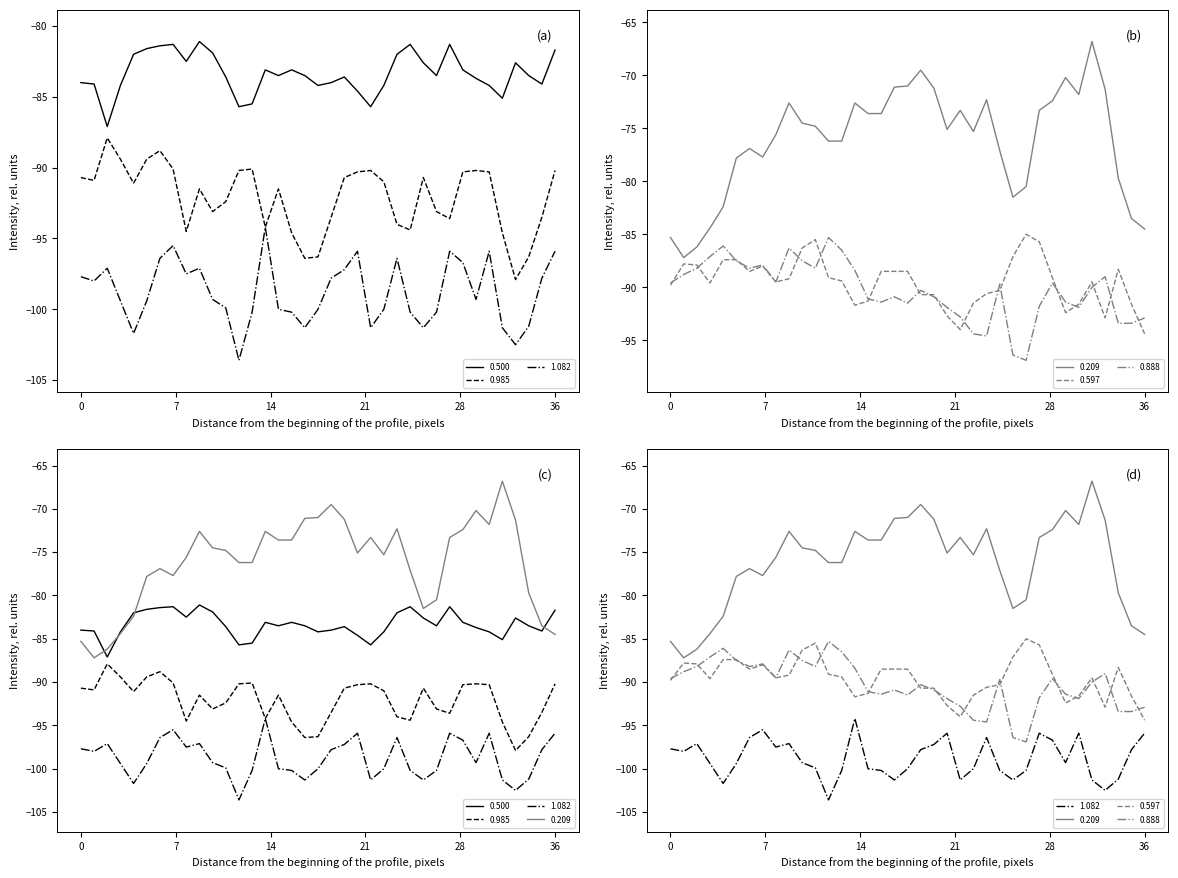

Rank the series by their maximum value, from lowest to highest.

1.082, 0.985, 0.888, 0.597, 0.500, 0.209